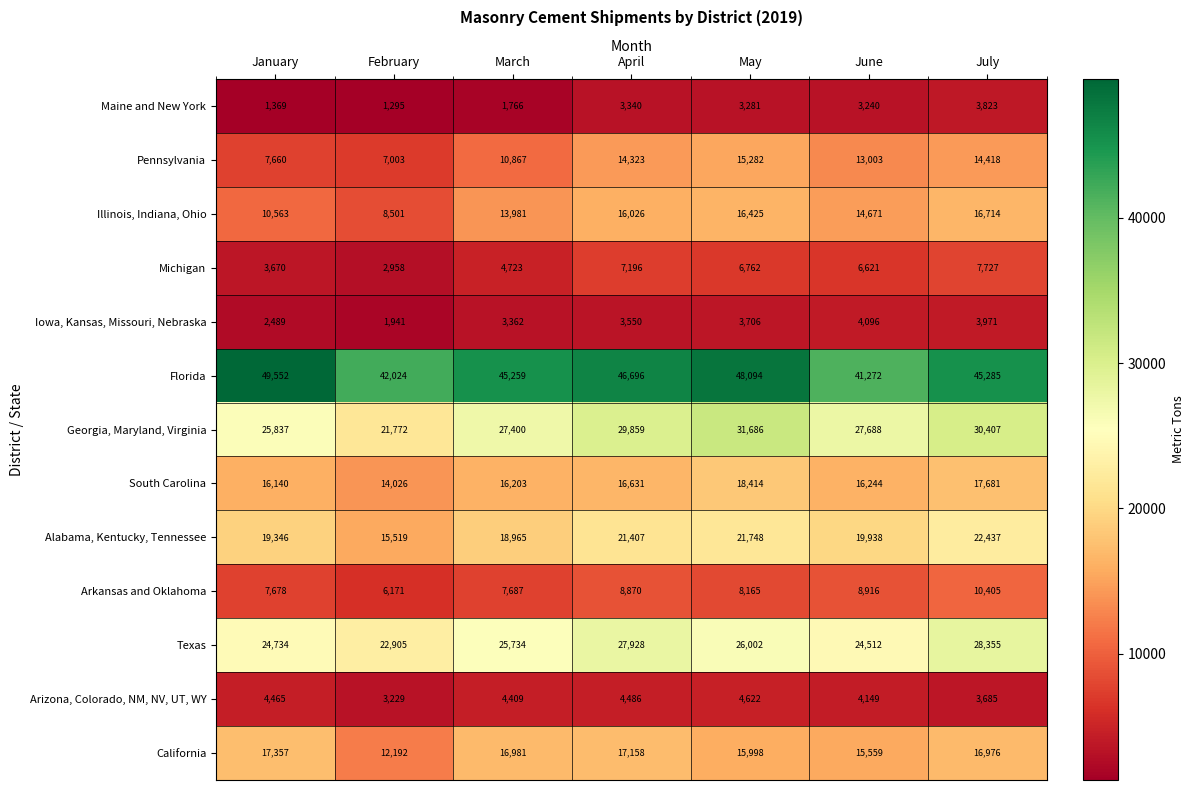

What is the total value across all series at February?

159536